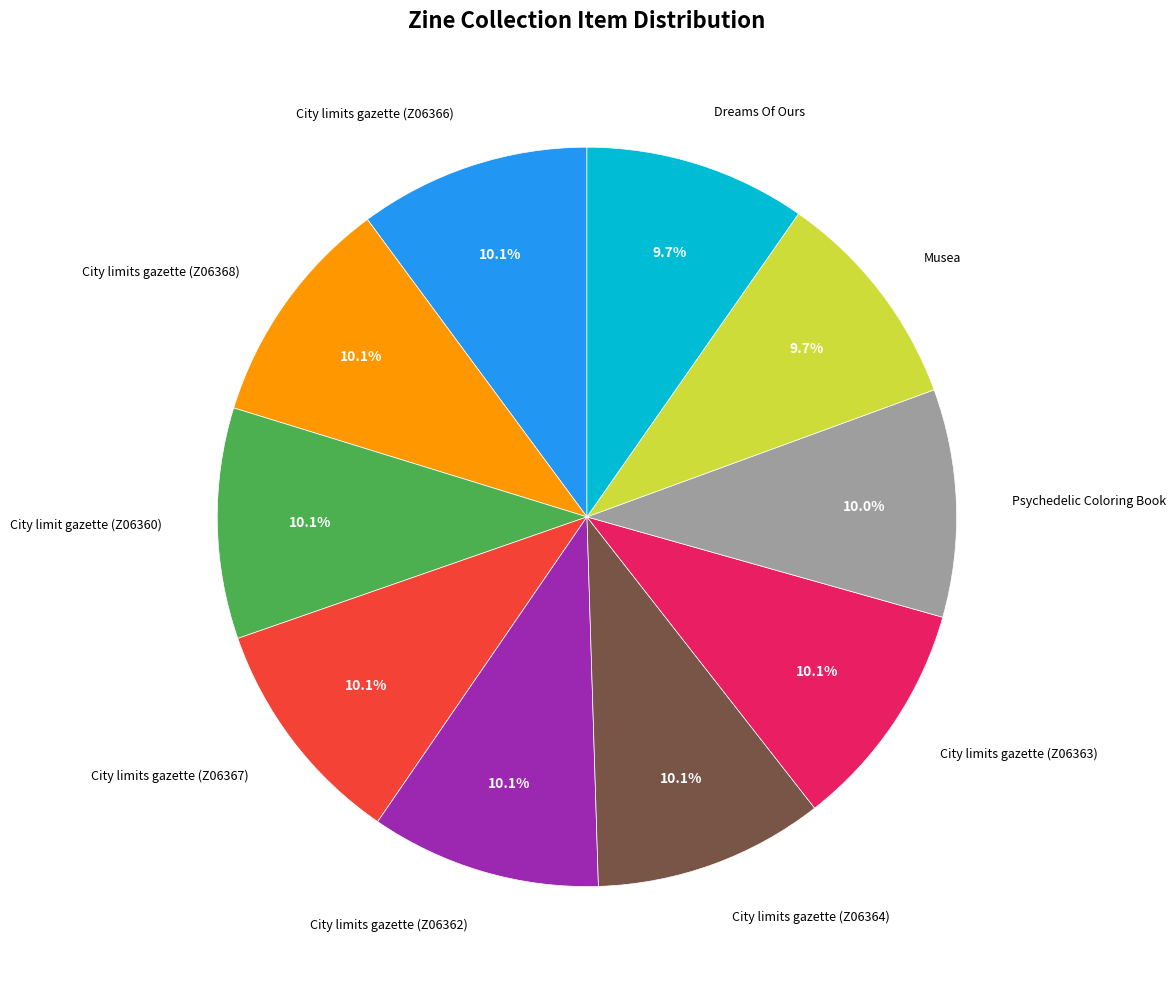

Is there a majority slice in this chart?

No